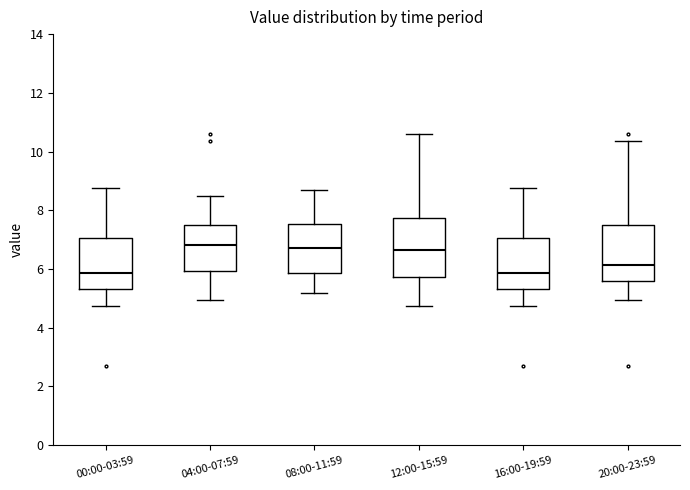

Reading left to right, read every box against the y-axis: the position of its median line, the range the box covers, and the ends of its whiskers. The values are not printed on the chart, so give them approximately, as read against the axis.

00:00-03:59: median 5.8, box 5.4 to 7.0, whiskers 4.8 to 8.8
04:00-07:59: median 6.8, box 6.0 to 7.6, whiskers 5.0 to 8.4
08:00-11:59: median 6.8, box 5.8 to 7.6, whiskers 5.2 to 8.8
12:00-15:59: median 6.6, box 5.8 to 7.8, whiskers 4.8 to 10.6
16:00-19:59: median 5.8, box 5.4 to 7.0, whiskers 4.8 to 8.8
20:00-23:59: median 6.2, box 5.6 to 7.6, whiskers 5.0 to 10.4